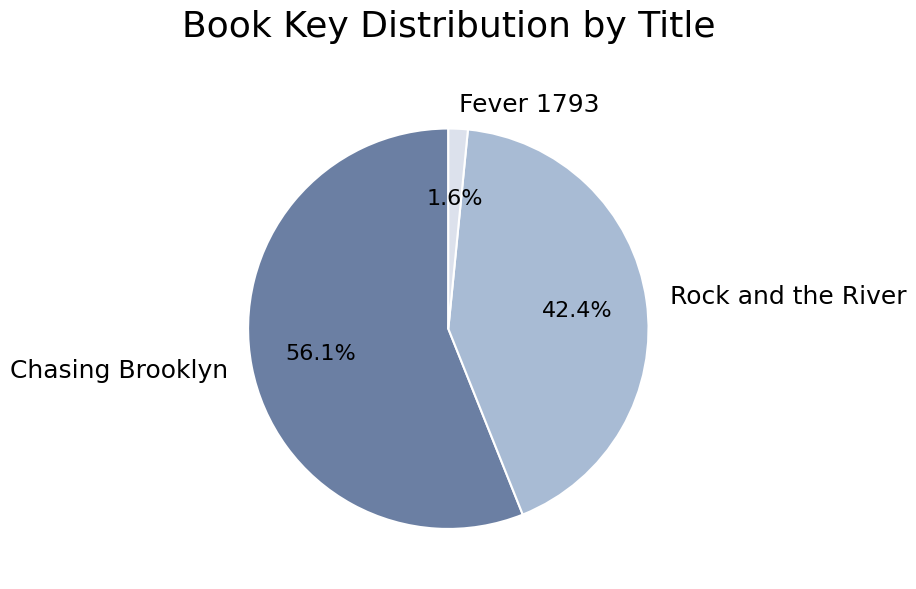

Is it true that Fever 1793 is 10% of the pie?

False